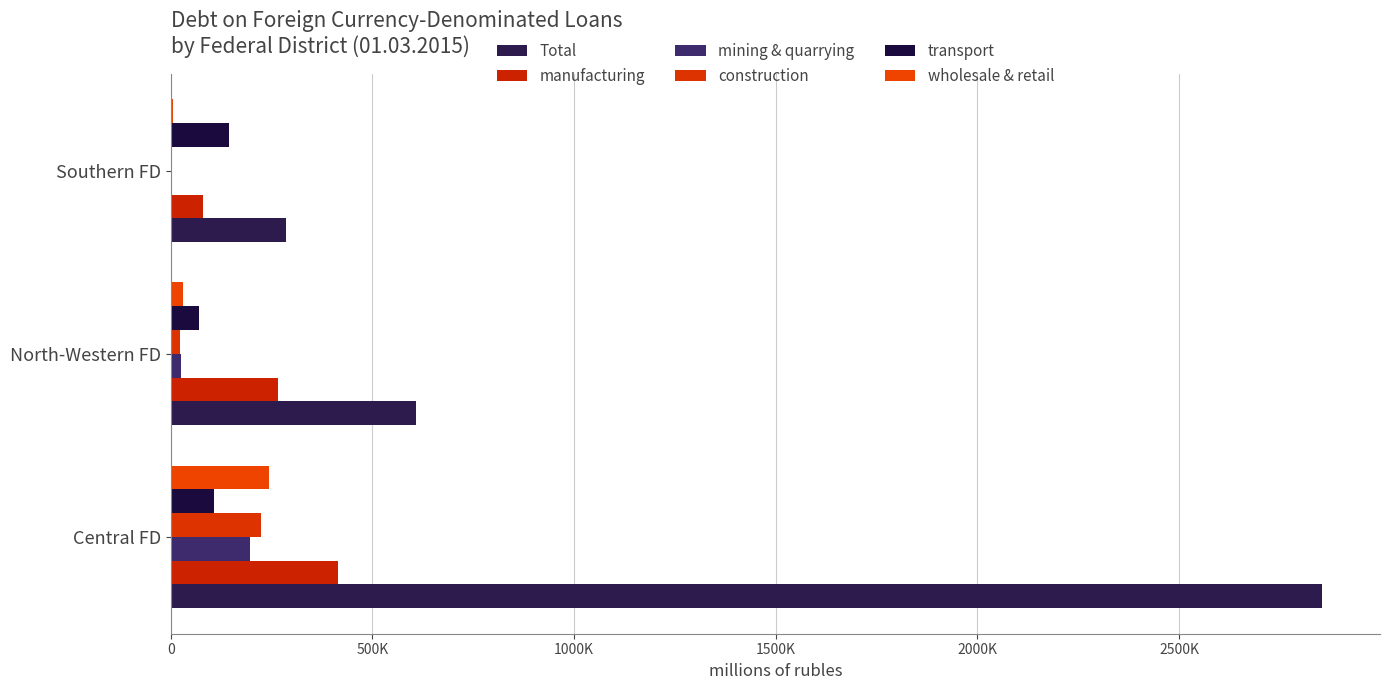

What position from the left is Southern FD?

3